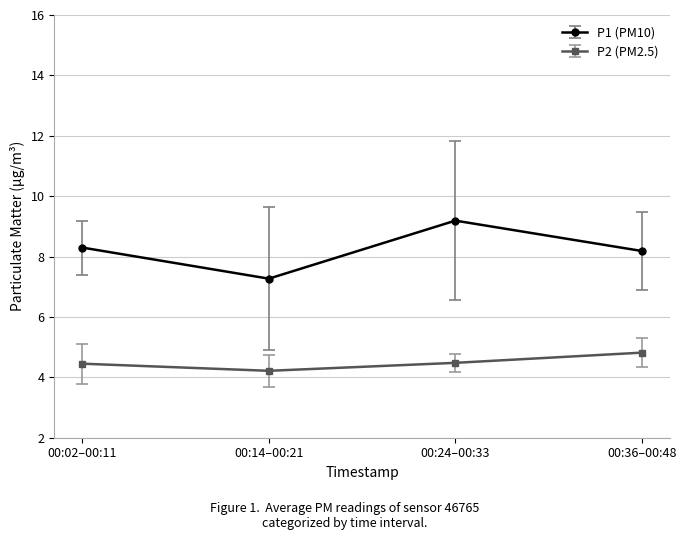

How many lines are shown in the chart?

2